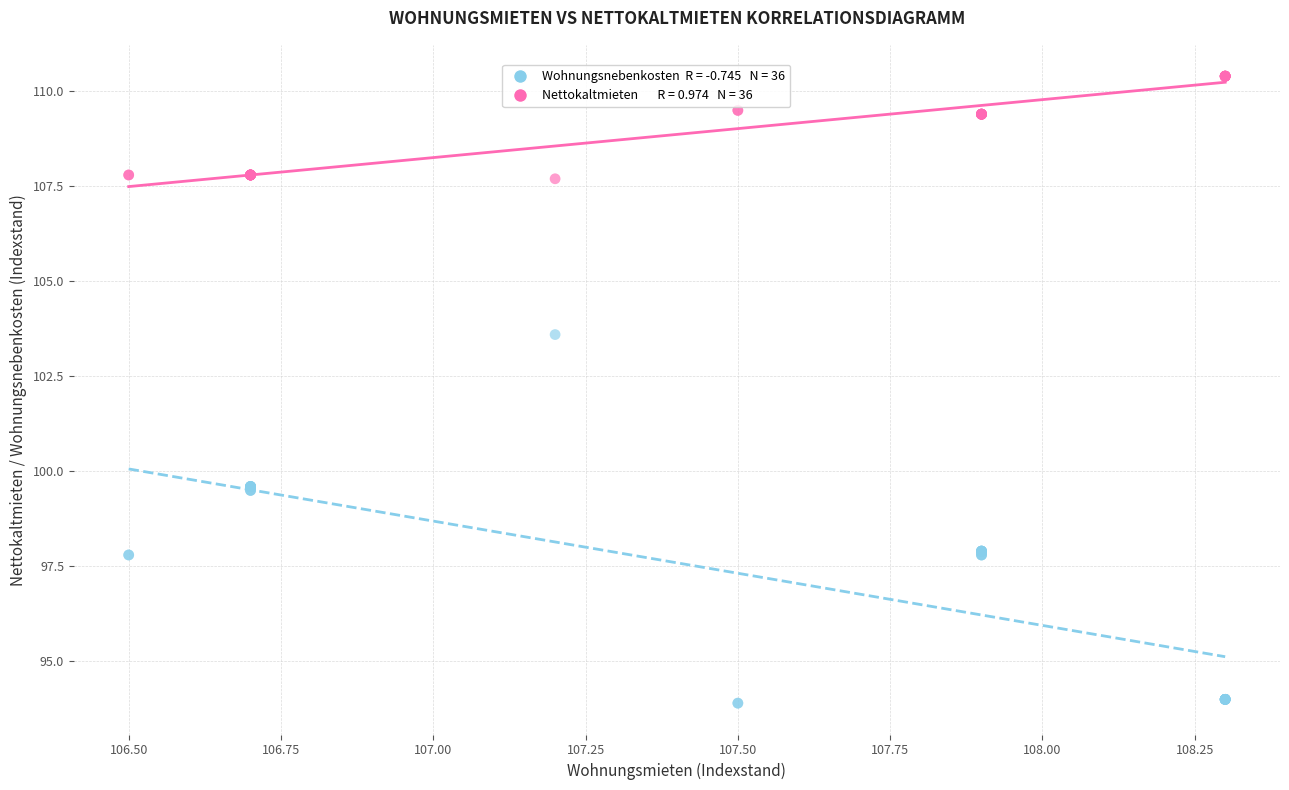

Across all series, what Y value is closest to 102?

103.6